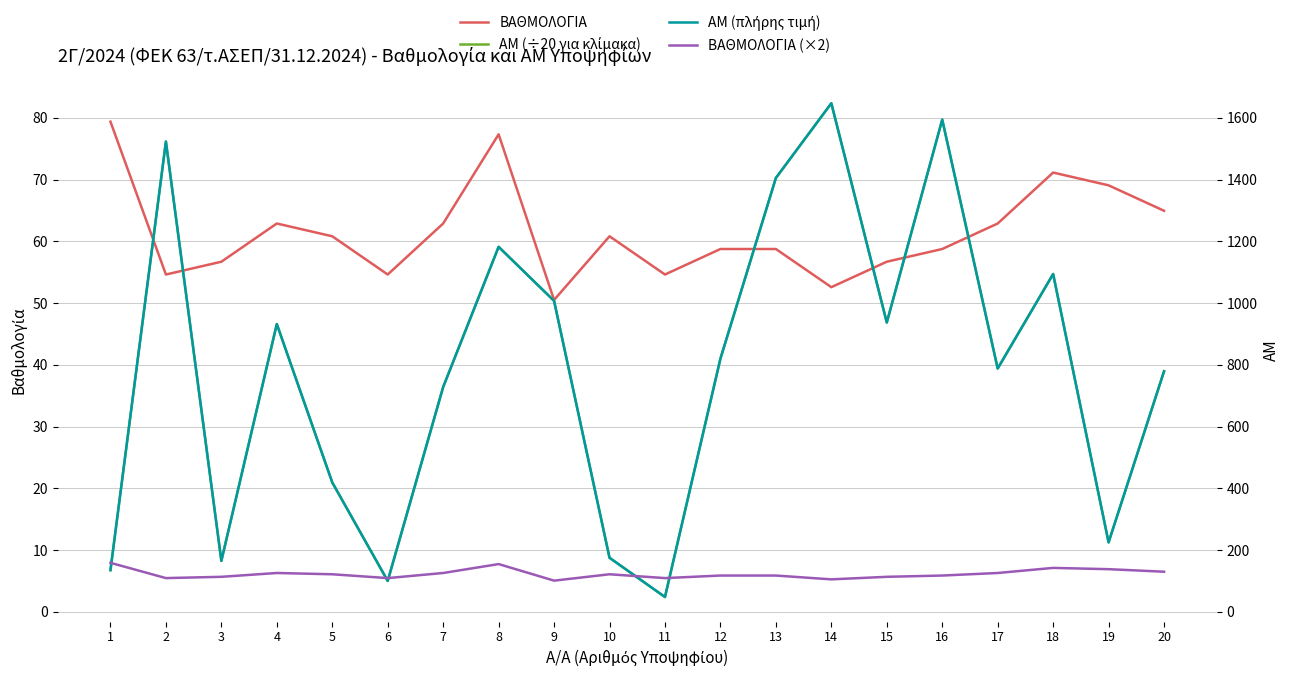

Rank the categories by ΑΜ (πλήρης τιμή) value from lowest to highest.

11, 6, 1, 3, 10, 19, 5, 7, 20, 17, 12, 4, 15, 9, 18, 8, 13, 2, 16, 14